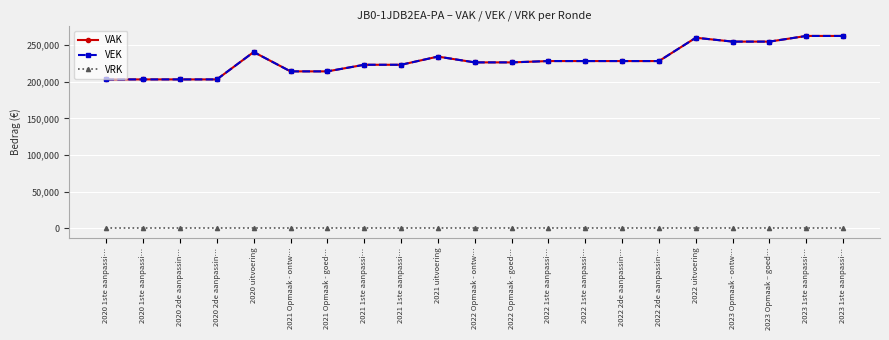

Reading left to right, extract all data points from this chart.

VAK: 203357	203357	203357	203357	240778	214350	214350	223384	223384	234561	226635	226635	228453	228453	228453	228453	260332	255048	255048	262788	262788
VEK: 203357	203357	203357	203357	240778	214350	214350	223384	223384	234561	226635	226635	228453	228453	228453	228453	260332	255048	255048	262788	262788
VRK: 0	0	0	0	0	0	0	0	0	0	0	0	0	0	0	0	0	0	0	0	0